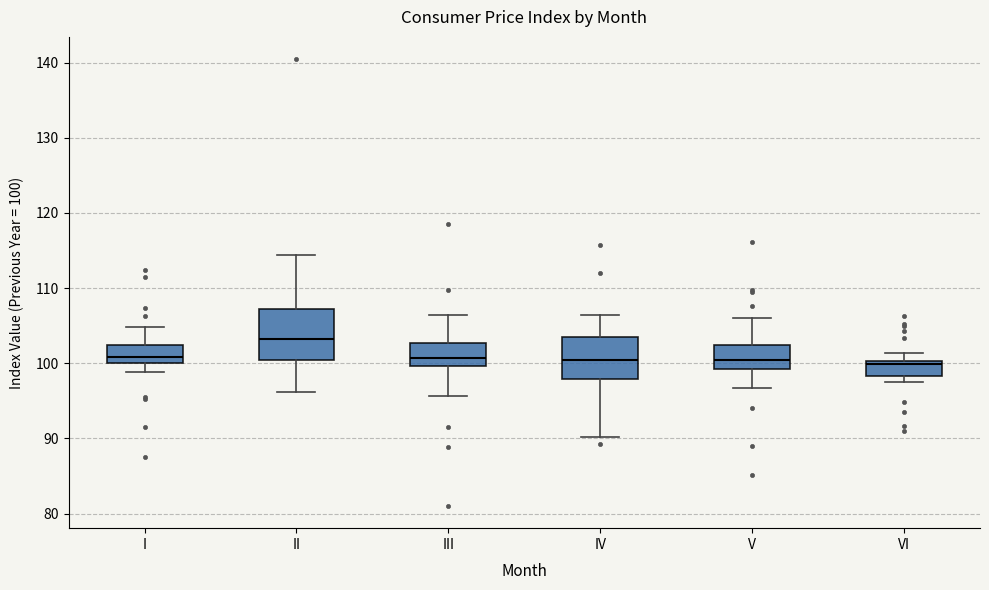

Reading left to right, transcribe this box plot: for each box, give where its median line is, the range the box spans, and where its two whiskers end, as read against the y-axis. The values are not printed on the chart, so give them approximately, as read against the axis.

I: median 101, box 100 to 102, whiskers 99 to 105
II: median 103, box 100 to 107, whiskers 96 to 114
III: median 101, box 100 to 103, whiskers 96 to 106
IV: median 100, box 98 to 104, whiskers 90 to 106
V: median 100, box 99 to 102, whiskers 97 to 106
VI: median 100 (just below the box's upper edge), box 98 to 100, whiskers 97 to 101